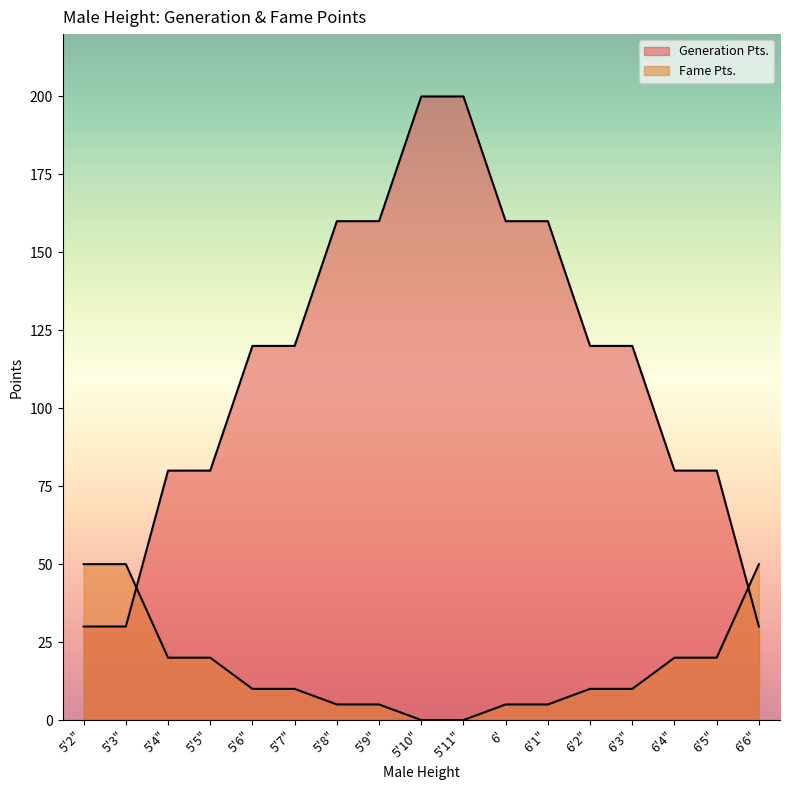

What are all the series names shown in the legend?

Generation Pts., Fame Pts.